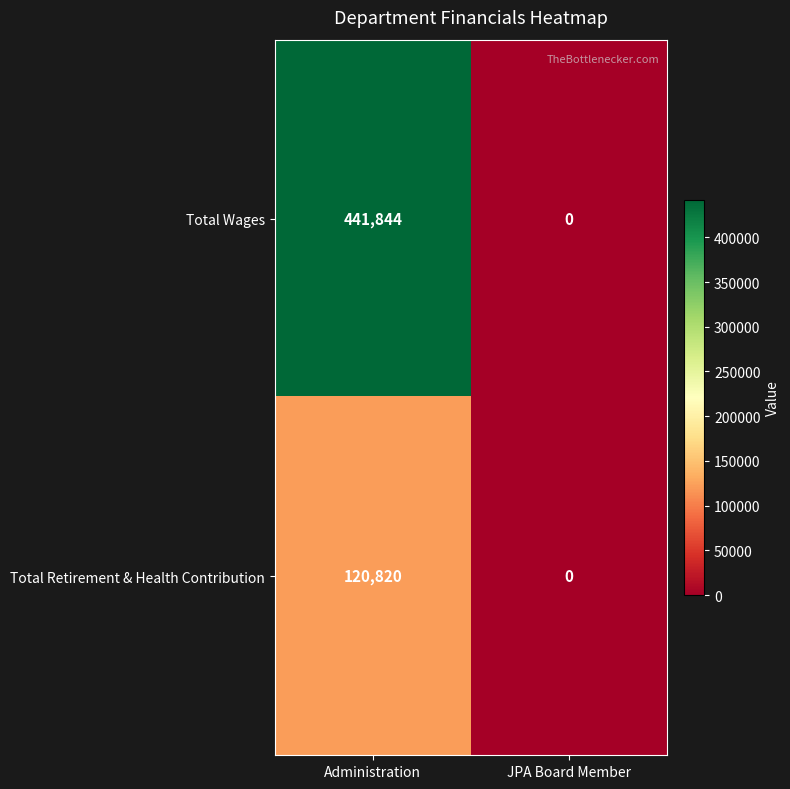

The Total Wages series shows 631408 at Administration. True or false?

False